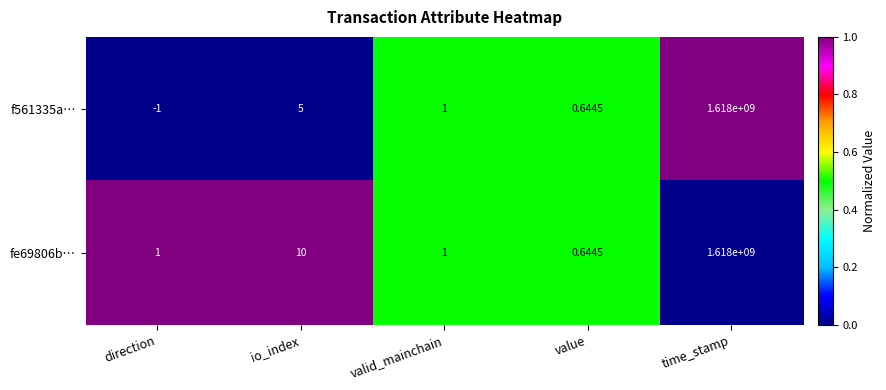

Which series has the largest total across all categories?

fe69806b…